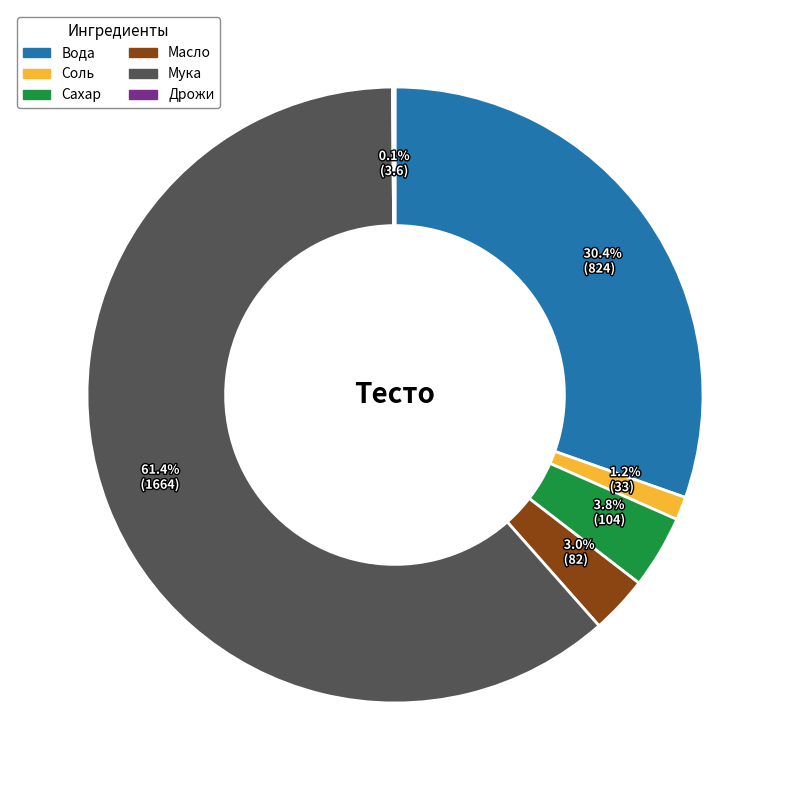

What percentage is the Сахар slice, to the nearest percent?

4%